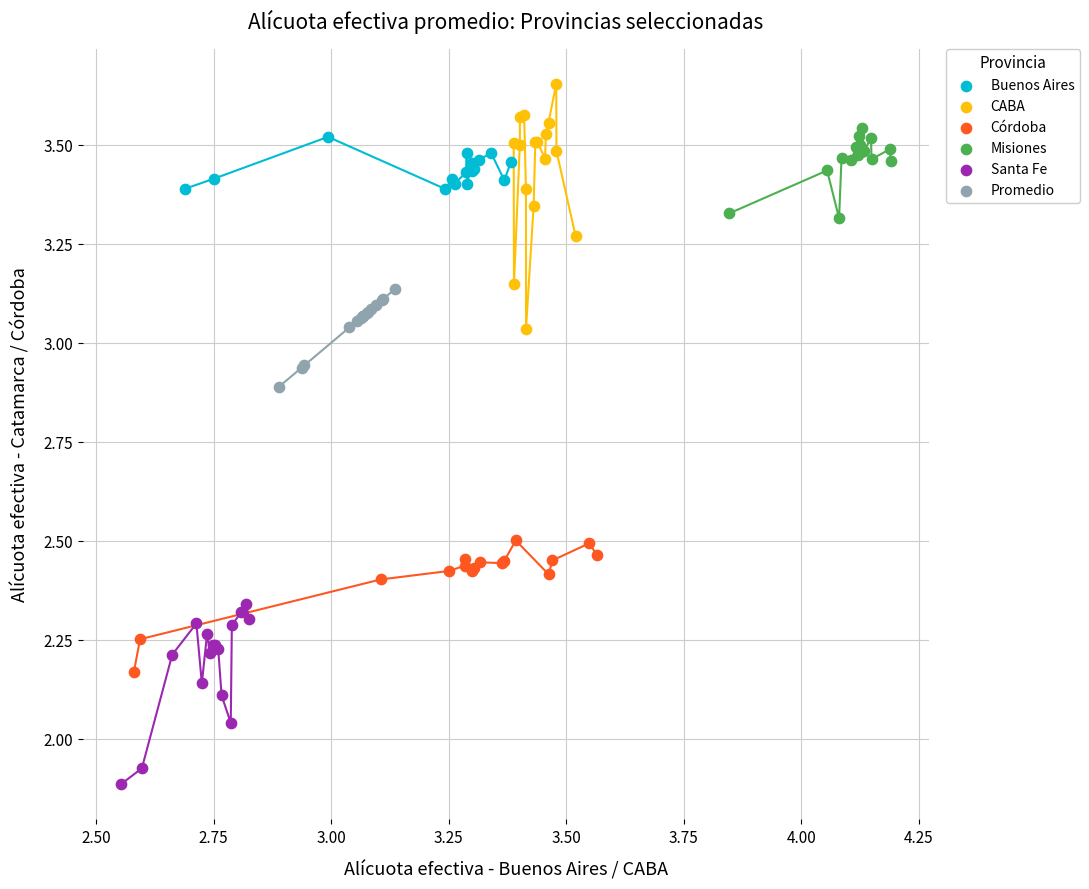

Which series contains the lowest Y value?

Santa Fe